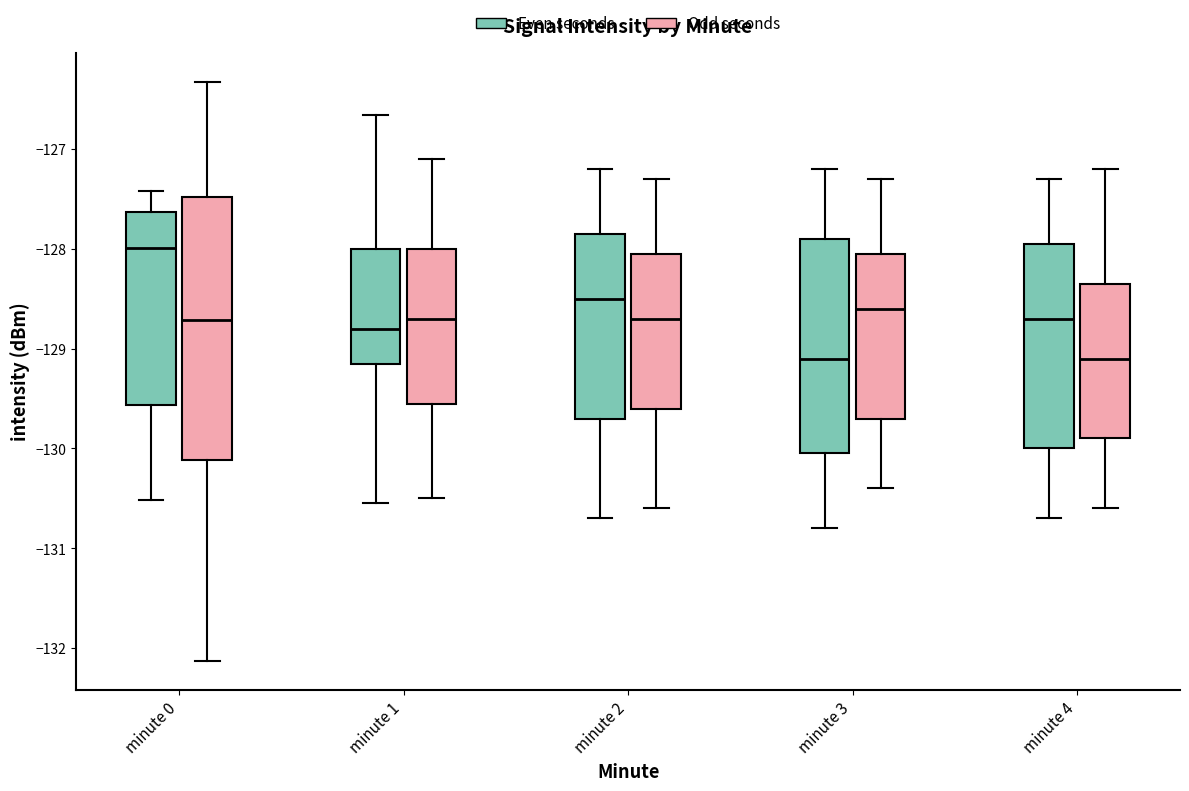

Which box is the tallest, from its lower edge to its upper edge?

minute 0 (Odd seconds)